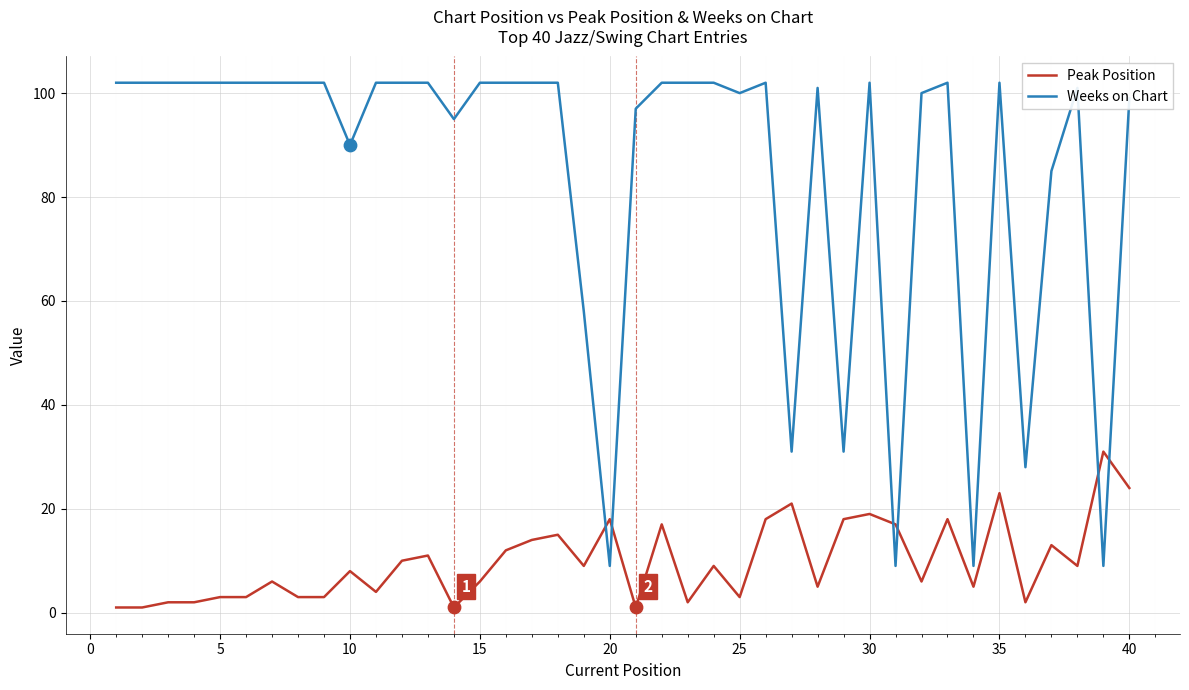

At how many categories does at least one series exceed 27?

37